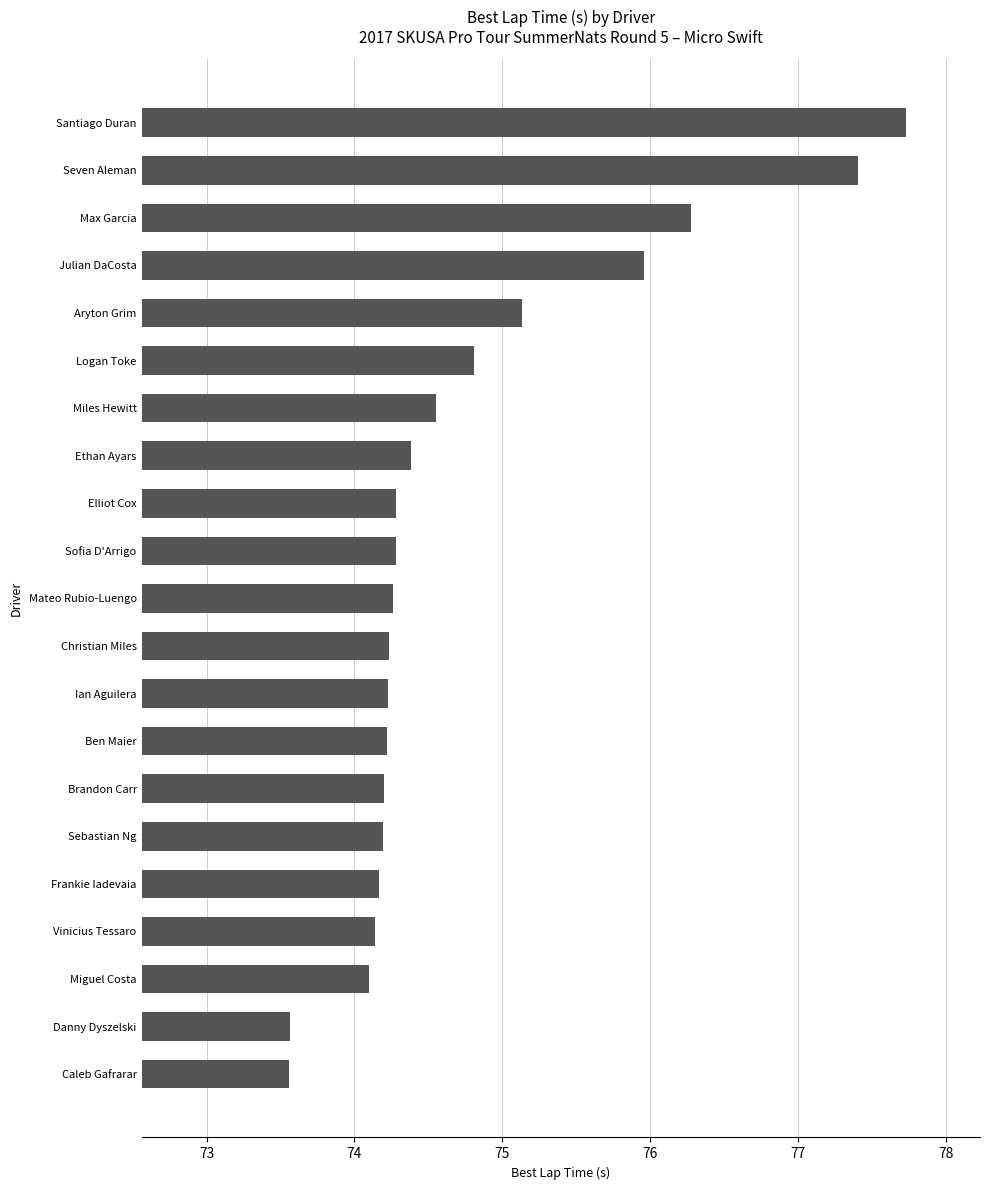

What is the sum of all values?

1569.7